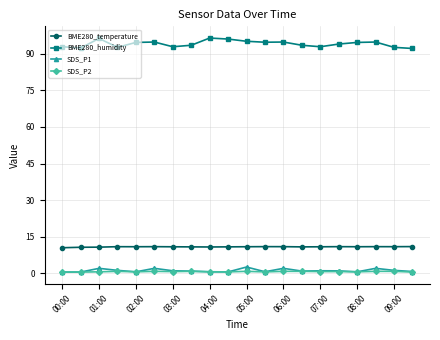

True or false: SDS_P1 and BME280_humidity intersect in this chart.

False